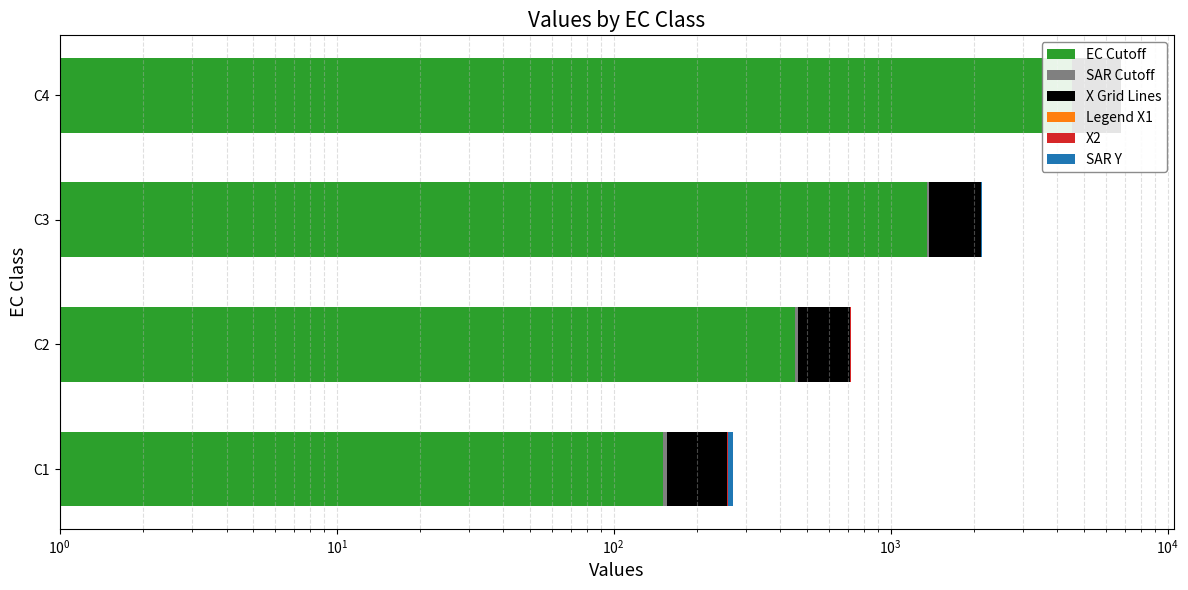

What is the value of the SAR Cutoff bar at the 2nd from the left?

13.0